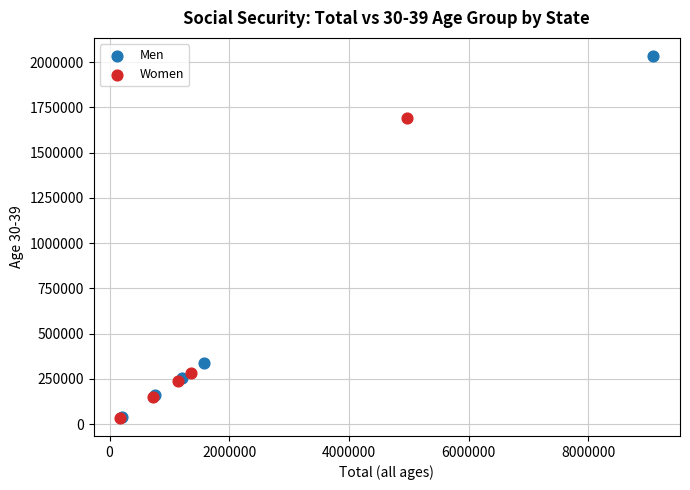

Which series has the widest spread of Y values?

Men